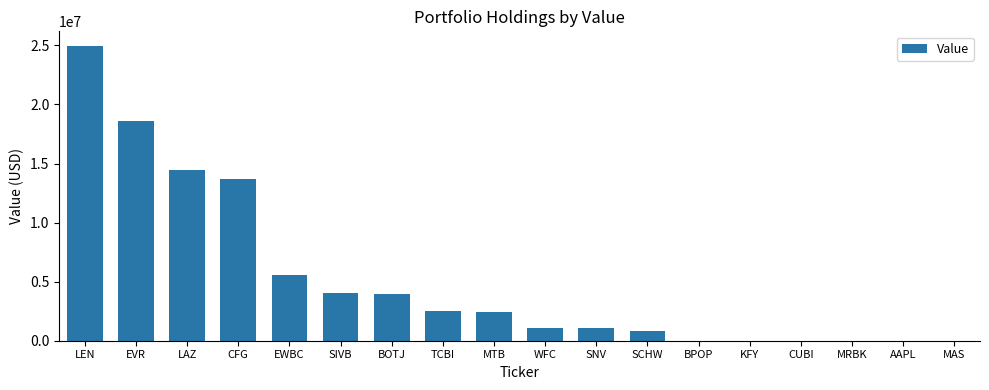

Where is the data nearest to the value 12473000?

CFG